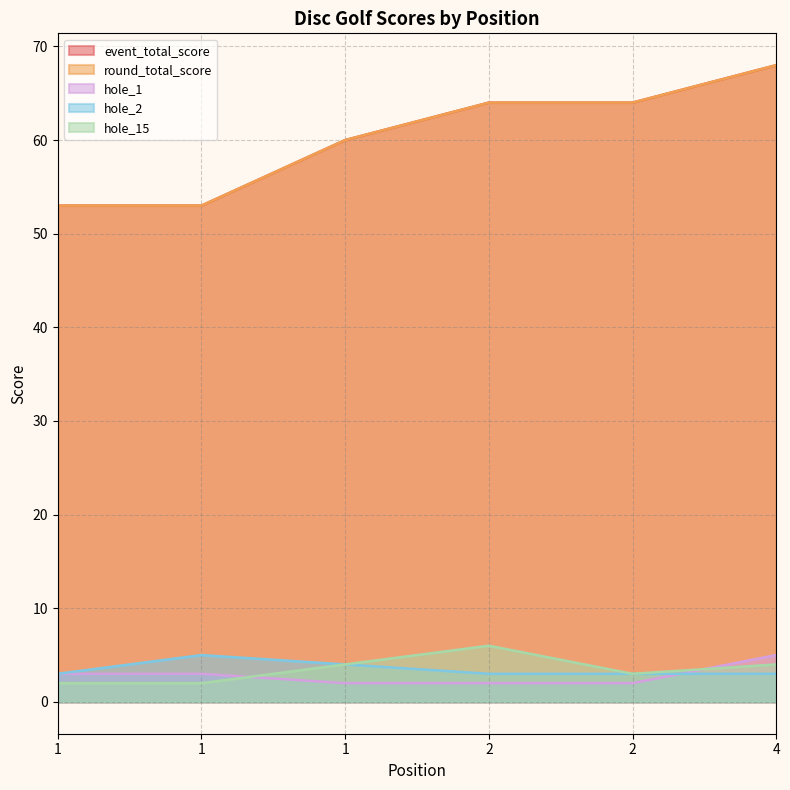

Does the chart have visible grid lines?

Yes